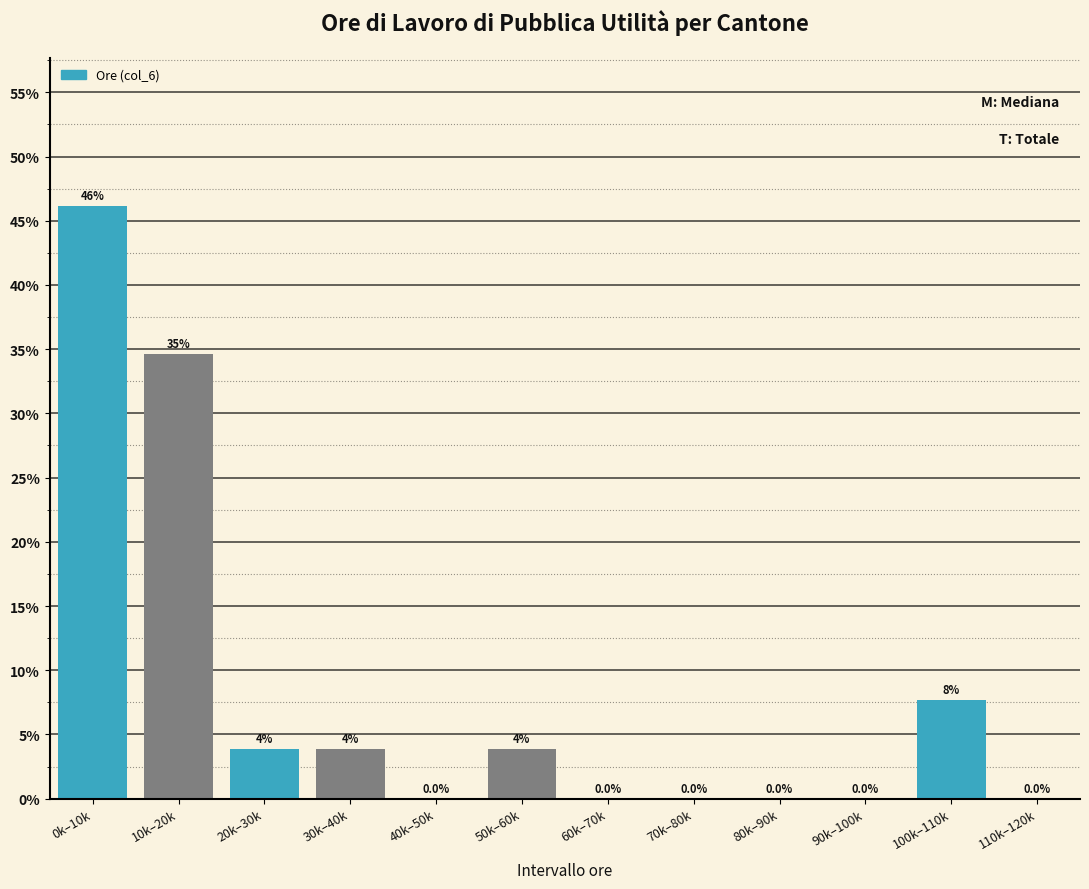

At which category does the chart reach its peak across all series?

0k–10k